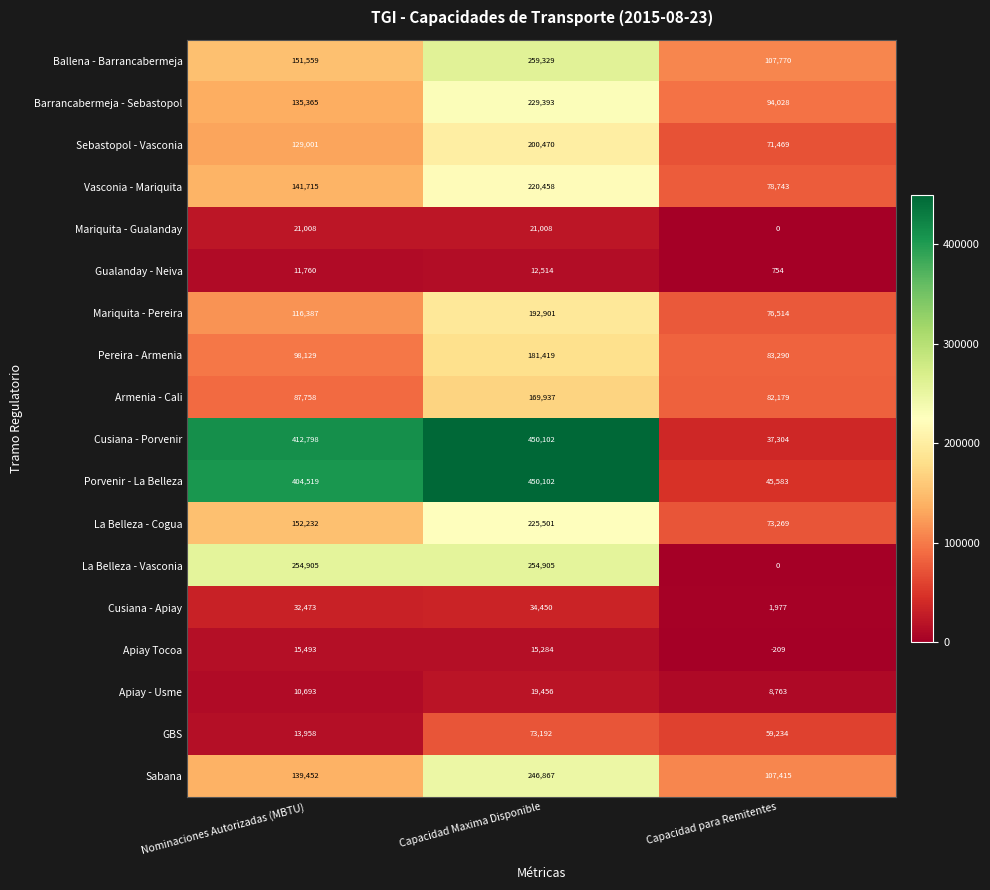

At Nominaciones Autorizadas (MBTU), list the series in order from largest to smallest.

Cusiana - Porvenir, Porvenir - La Belleza, La Belleza - Vasconia, La Belleza - Cogua, Ballena - Barrancabermeja, Vasconia - Mariquita, Sabana, Barrancabermeja - Sebastopol, Sebastopol - Vasconia, Mariquita - Pereira, Pereira - Armenia, Armenia - Cali, Cusiana - Apiay, Mariquita - Gualanday, Apiay Tocoa, GBS, Gualanday - Neiva, Apiay - Usme